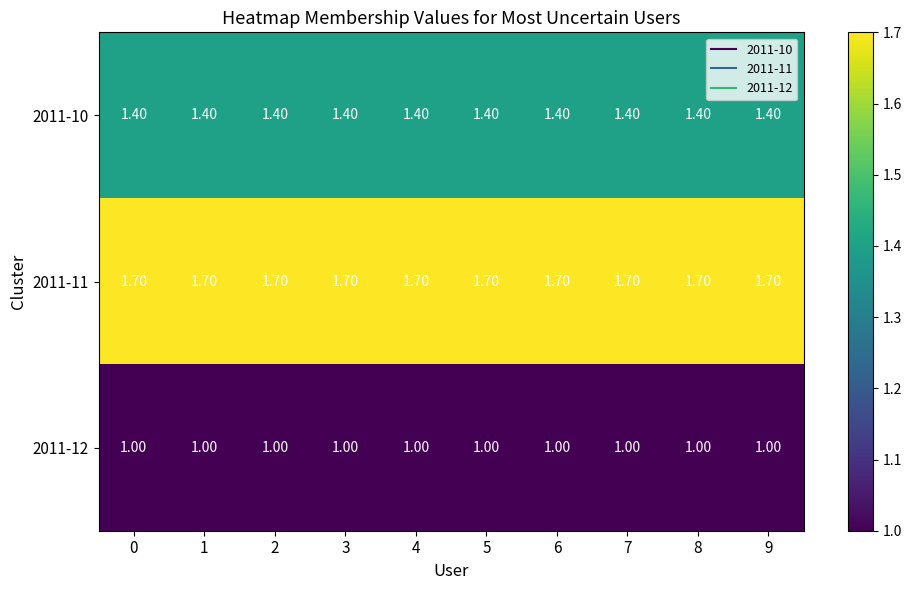

What is the spread (max minus min) of values at 6?

0.7